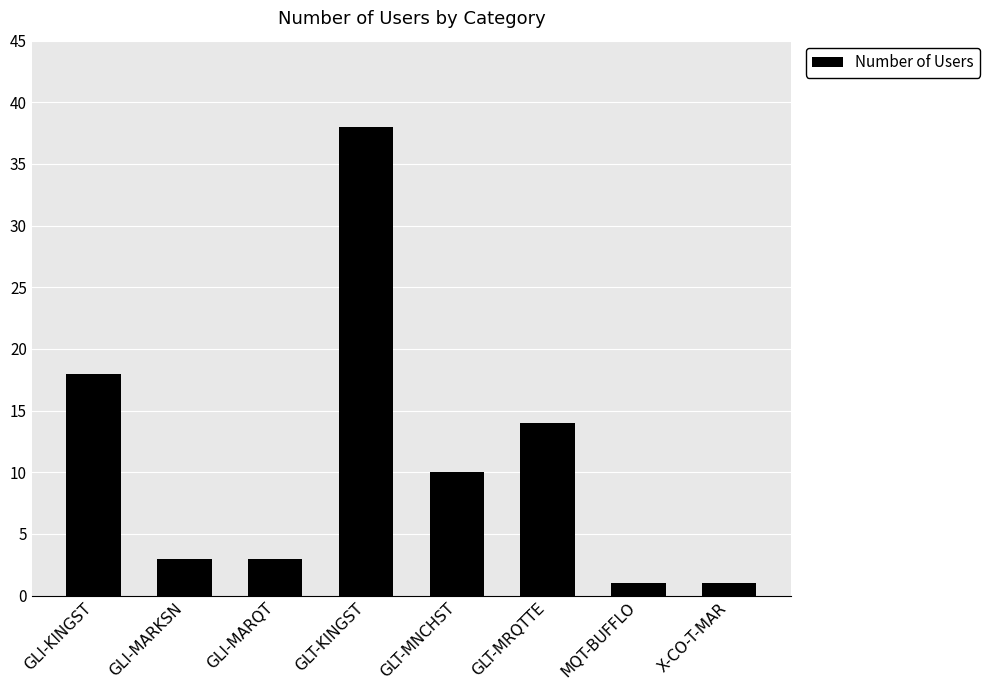

Does the chart contain stacked bars?

No